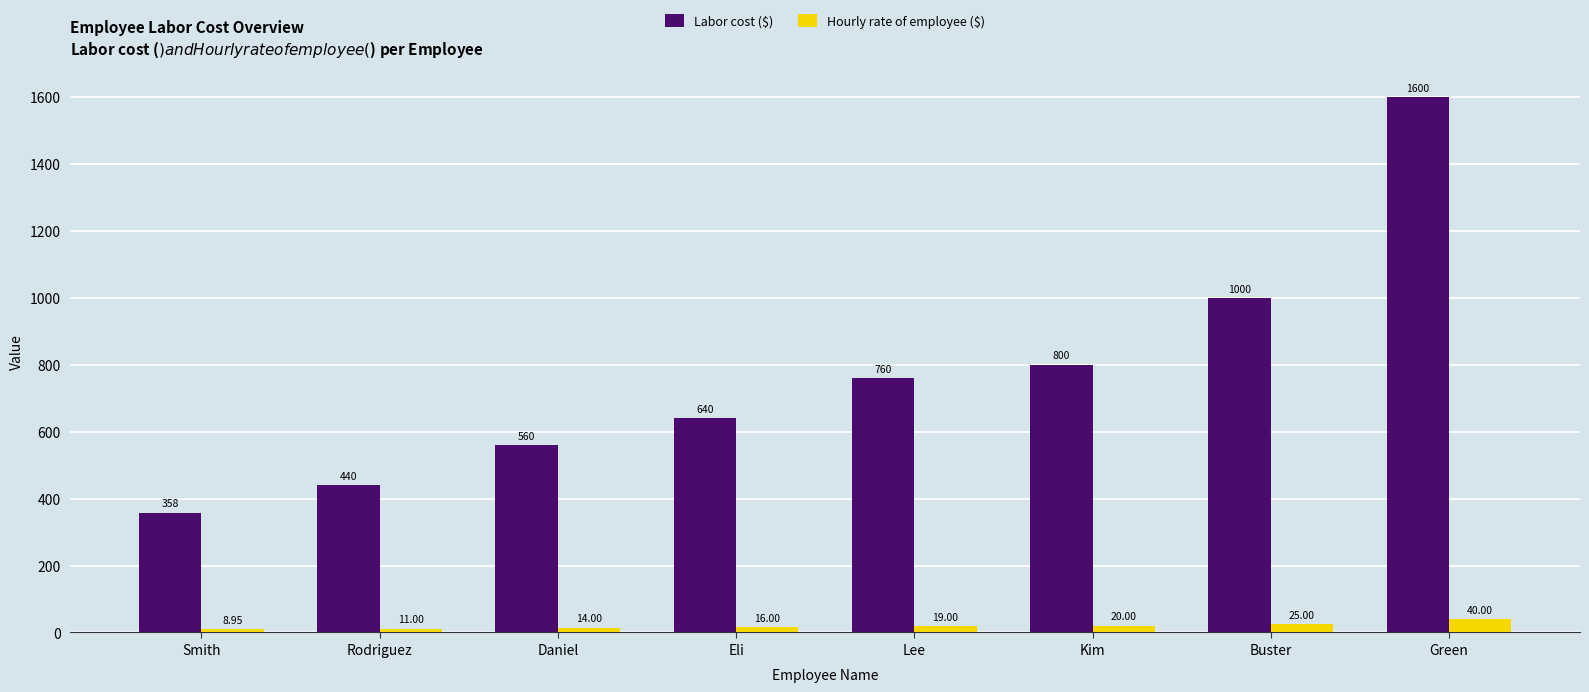

Is it true that Hourly rate of employee ($) equals 14.0 at Daniel?

True